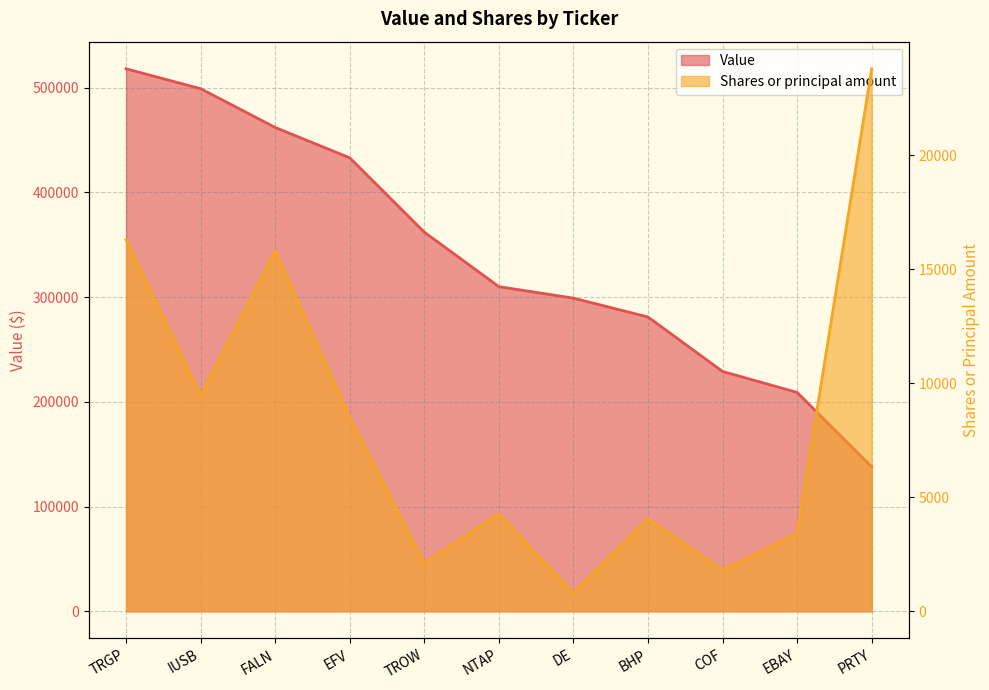

True or false: Shares or principal amount and Value cross at least once.

False